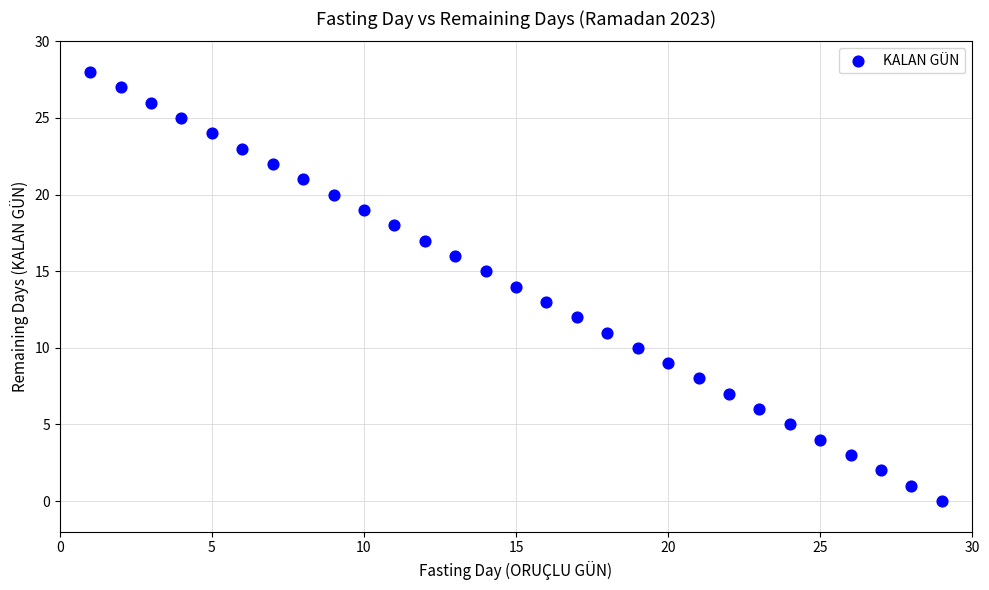

What is the range of Y values (max minus min)?

28